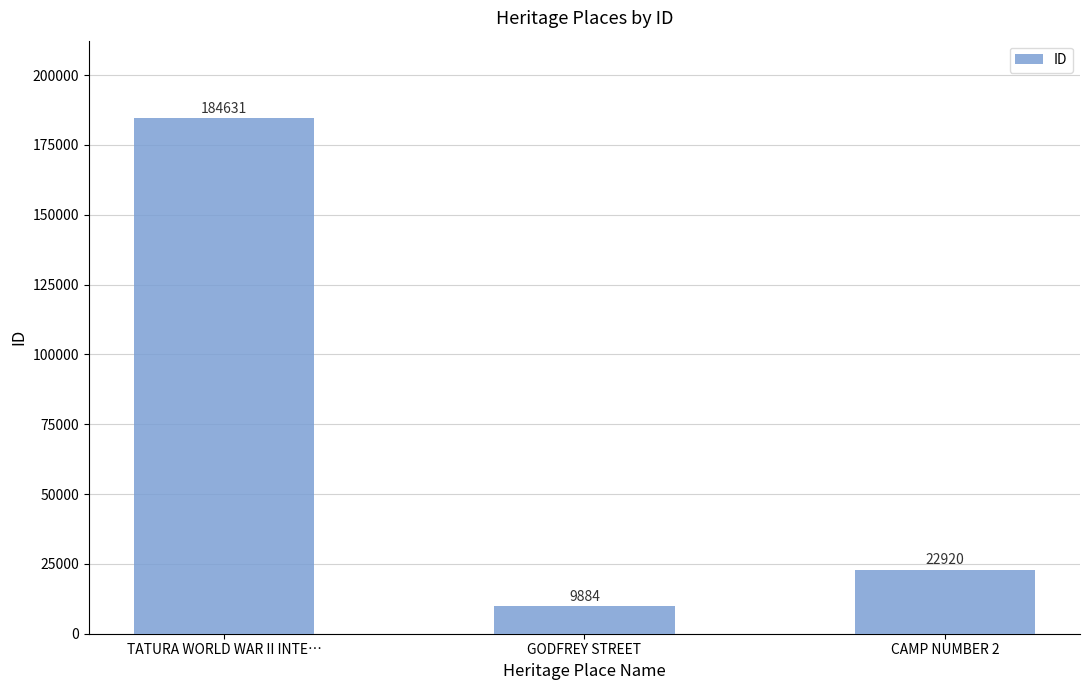

Where does the data first go above 22920?

TATURA WORLD WAR II INTE…